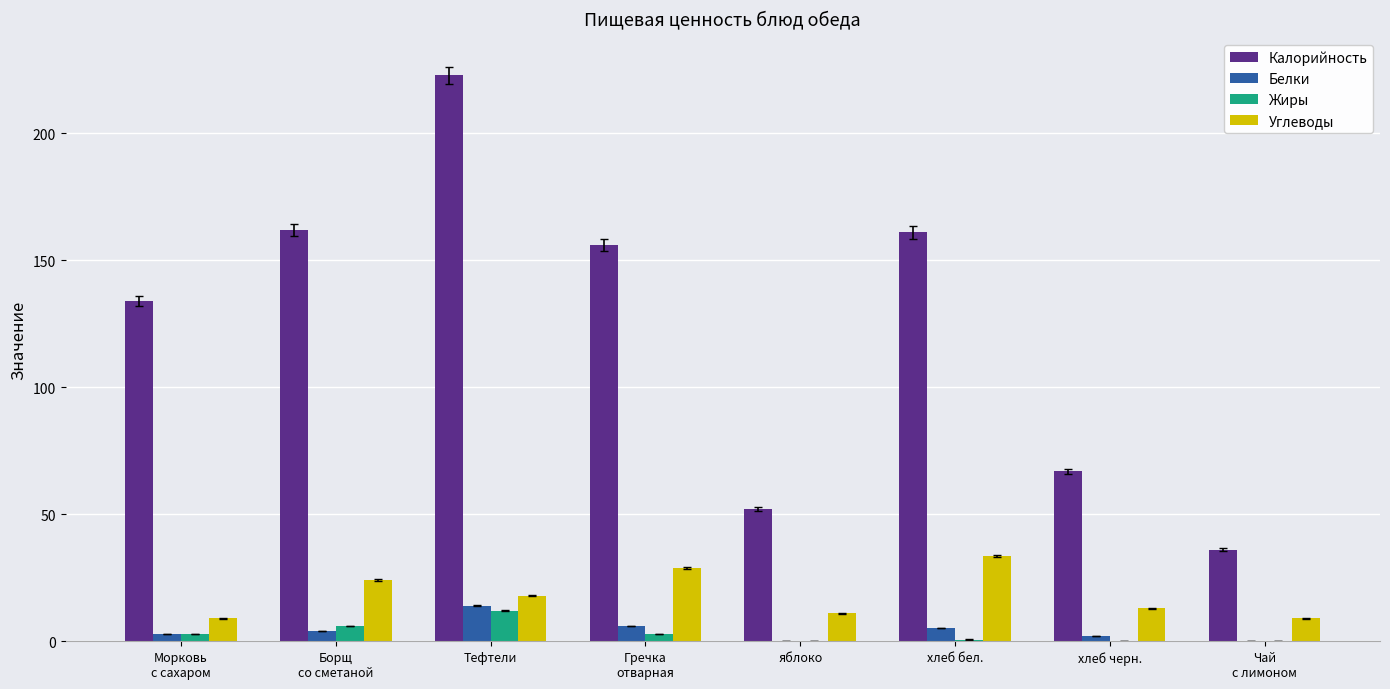

At which category is the sum across all series the highest?

Тефтели